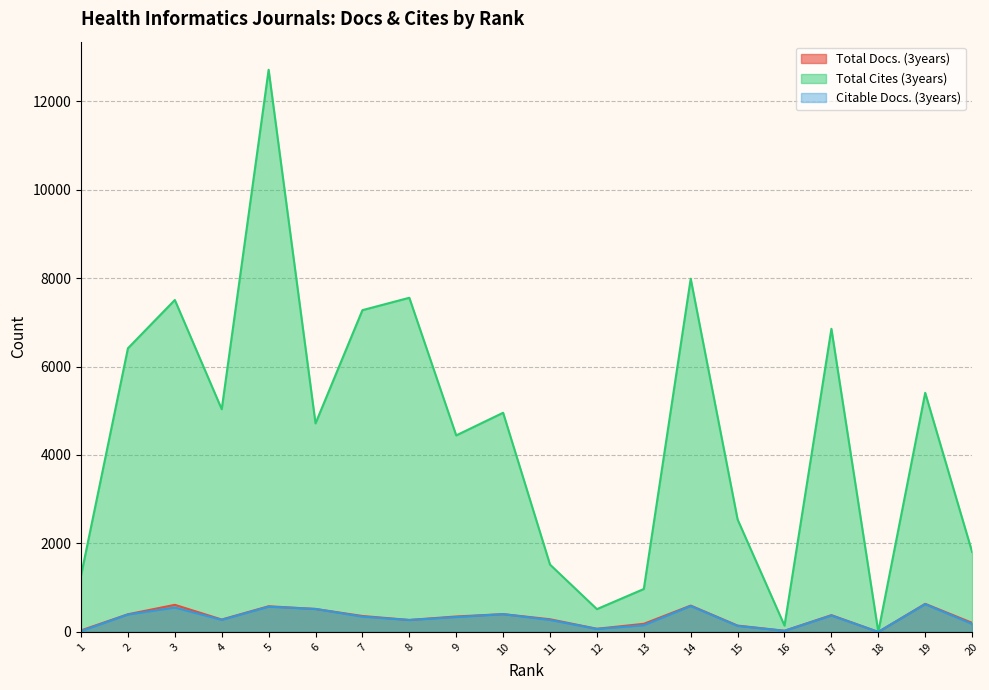

Where does the Citable Docs. (3years) series first go above 336?

2